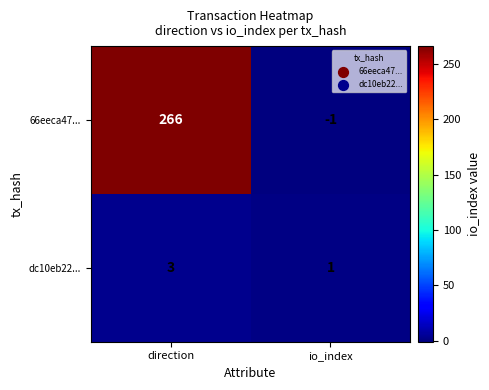

Rank the series by their average value, from highest to lowest.

66eeca47..., dc10eb22...